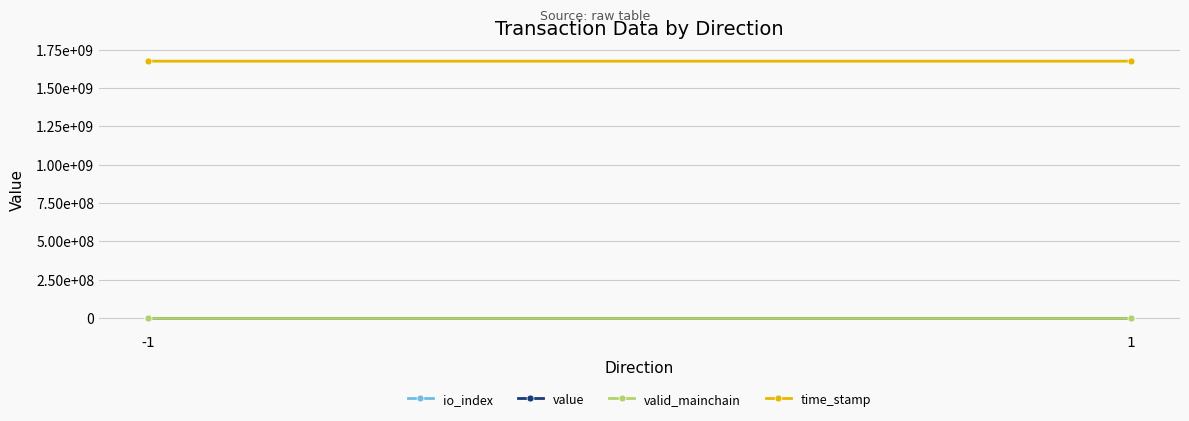

Reading left to right, what are all the values shown in this chart?

io_index: -1=0.0	1=1.0
value: -1=4.7	1=4.7
valid_mainchain: -1=1.0	1=1.0
time_stamp: -1=1674473469.0	1=1674472585.0